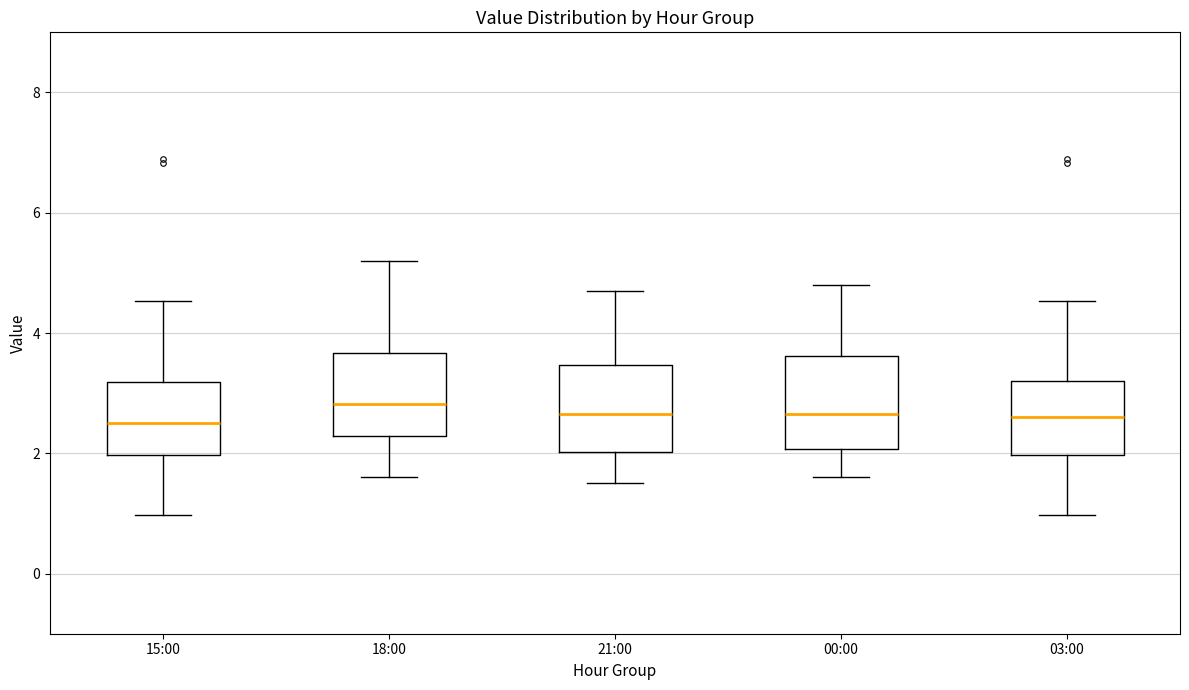

Where is the upper edge of the box for 03:00 on the y-axis? The values are not printed on the chart, so give them approximately, as read against the axis.

3.2